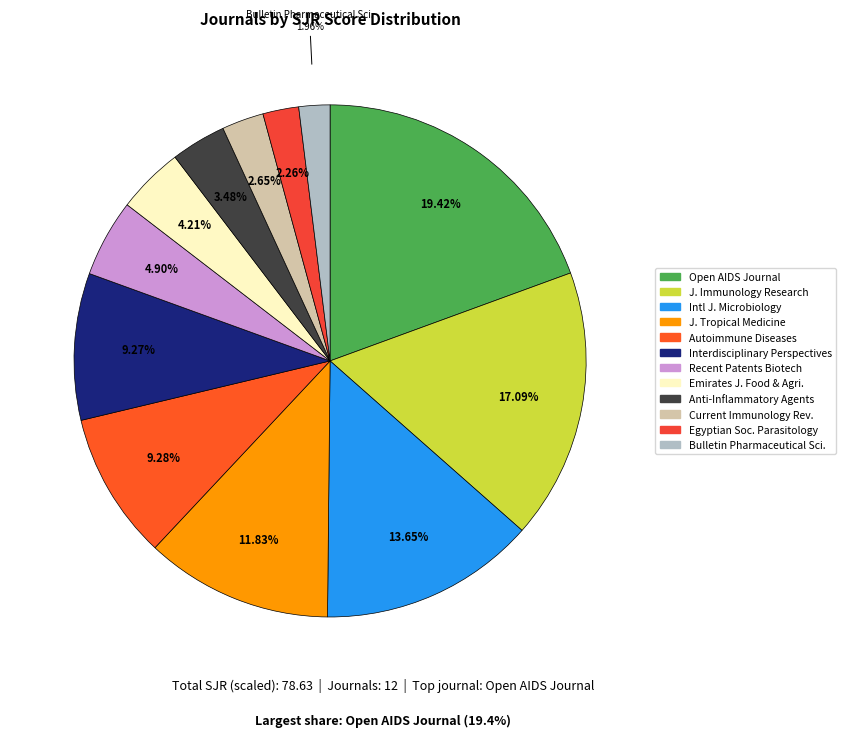

How many slices are in this pie chart?

12